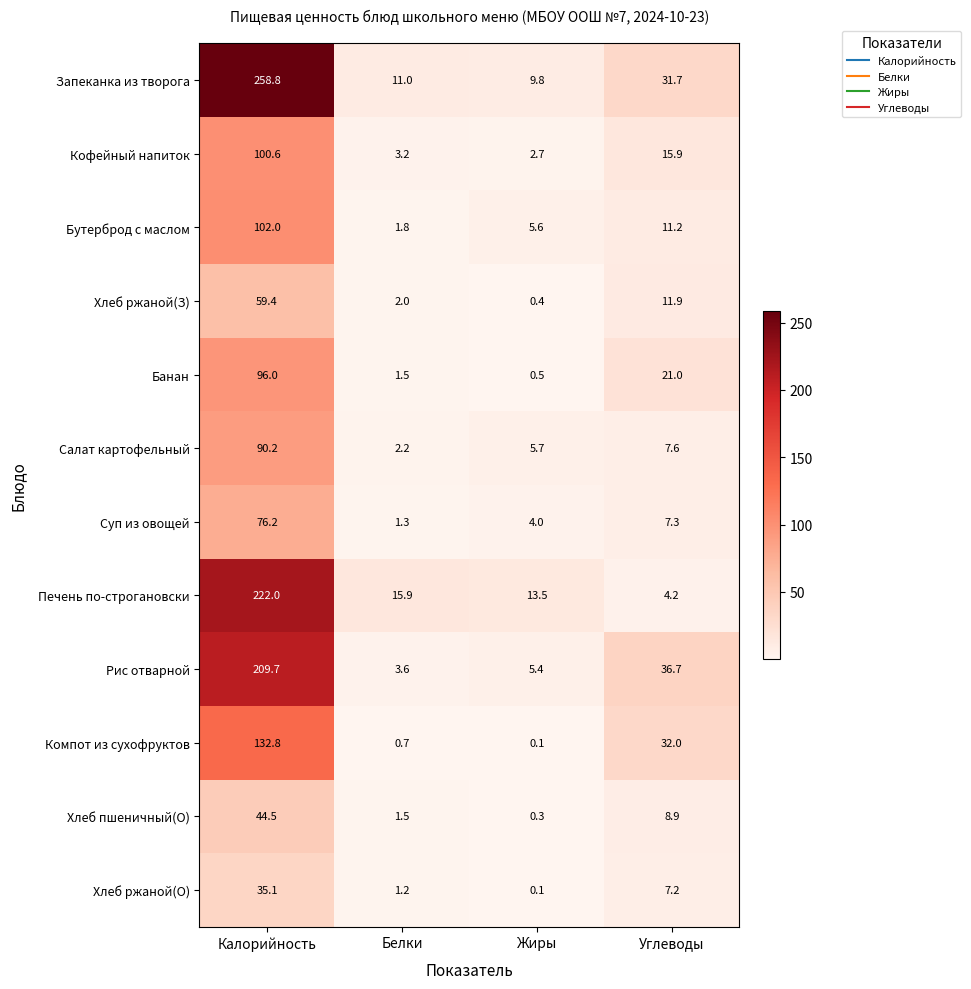

Which series has the largest range (max minus min)?

Запеканка из творога